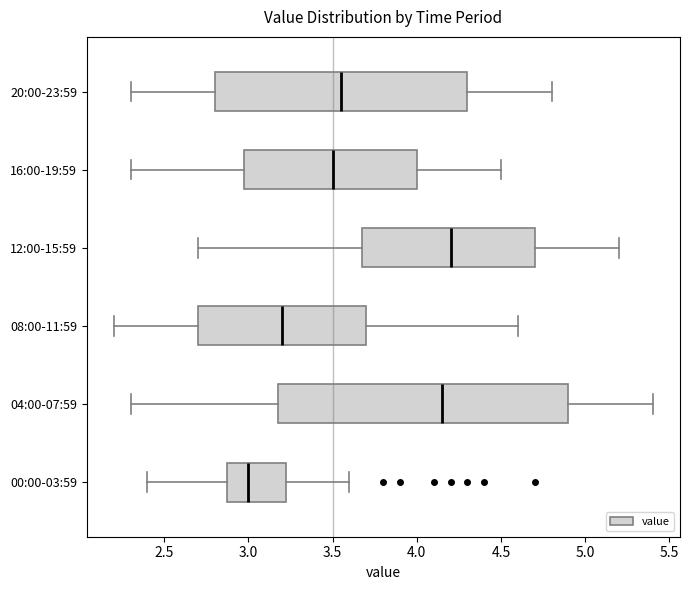

Reading bottom to top, transcribe this box plot: for each box, give where its median line is, the range the box spans, and where its two whiskers end, as read against the x-axis. The values are not printed on the chart, so give them approximately, as read against the axis.

00:00-03:59: median 3.00, box 2.90 to 3.25, whiskers 2.40 to 3.60
04:00-07:59: median 4.15, box 3.20 to 4.90, whiskers 2.30 to 5.40
08:00-11:59: median 3.20, box 2.70 to 3.70, whiskers 2.20 to 4.60
12:00-15:59: median 4.20, box 3.70 to 4.70, whiskers 2.70 to 5.20
16:00-19:59: median 3.50, box 3.00 to 4.00, whiskers 2.30 to 4.50
20:00-23:59: median 3.55, box 2.80 to 4.30, whiskers 2.30 to 4.80